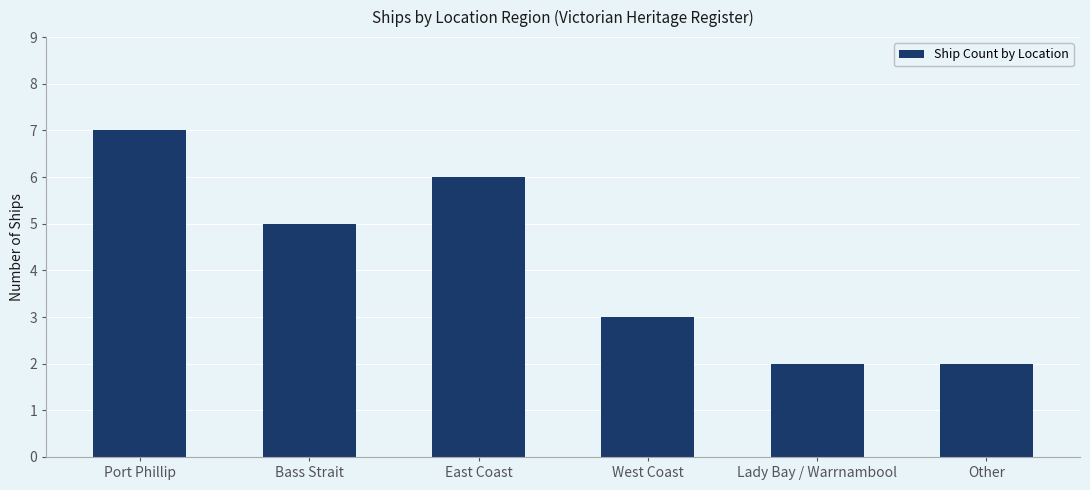

Which category has the highest value across all series?

Port Phillip